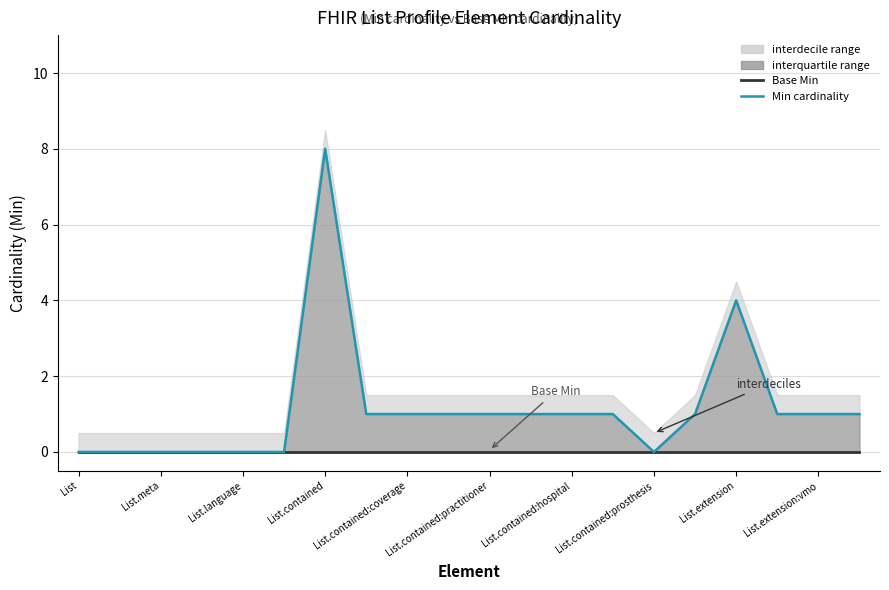

How many categories are shown in the chart?

20